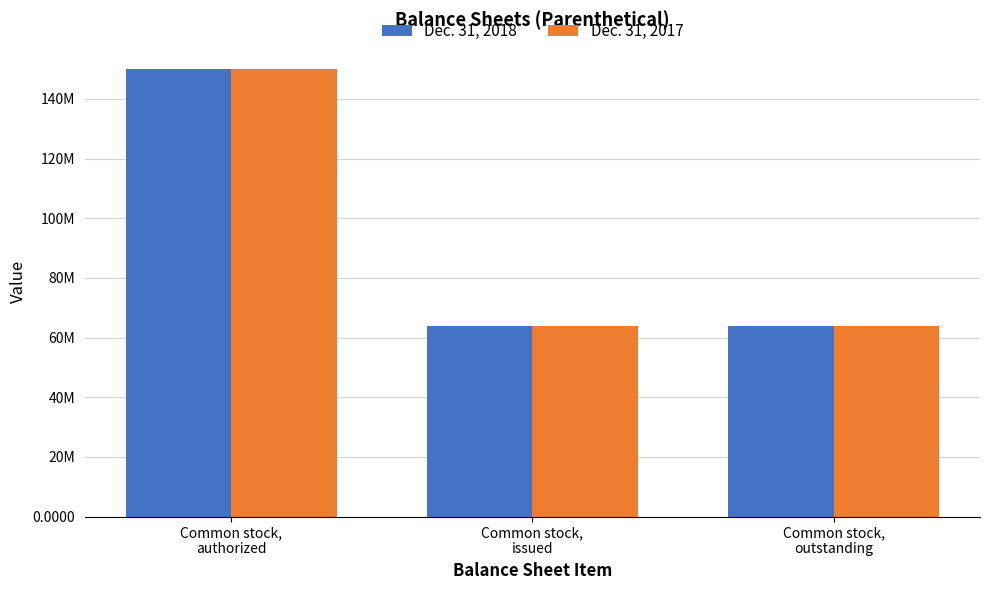

Reading left to right, what are all the values shown in this chart?

Dec. 31, 2018: 150000000	63968798	63968798
Dec. 31, 2017: 150000000	63968798	63968798